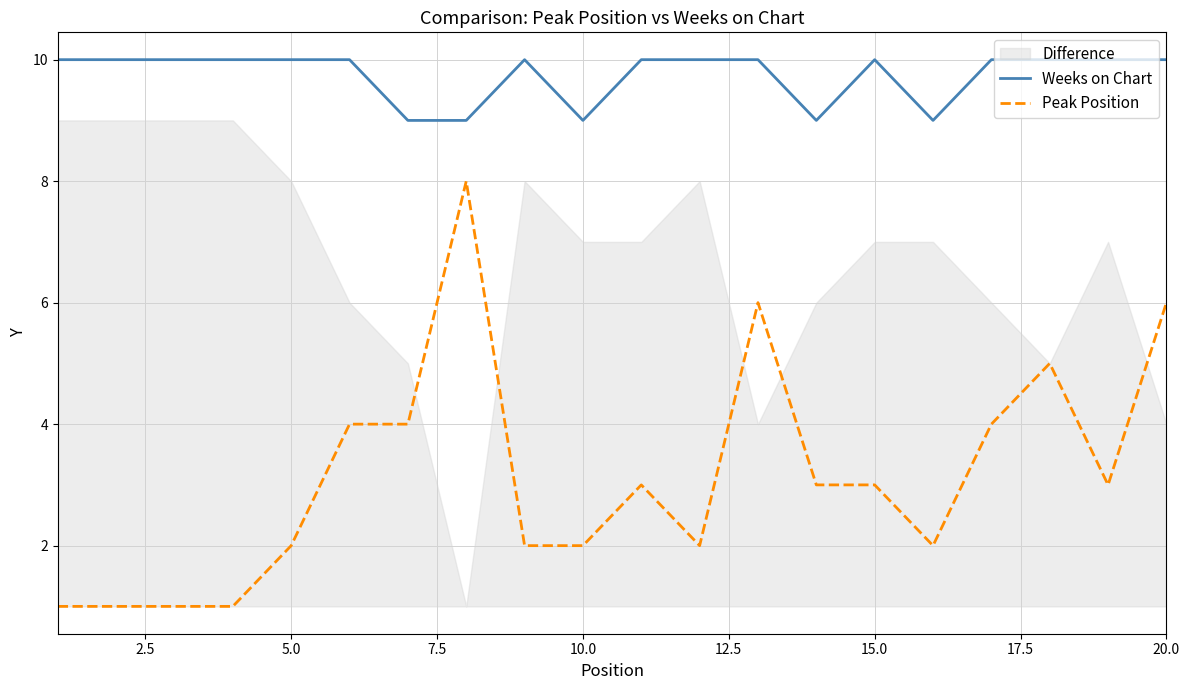

The value of Peak Position at 10.0 is 2. True or false?

True